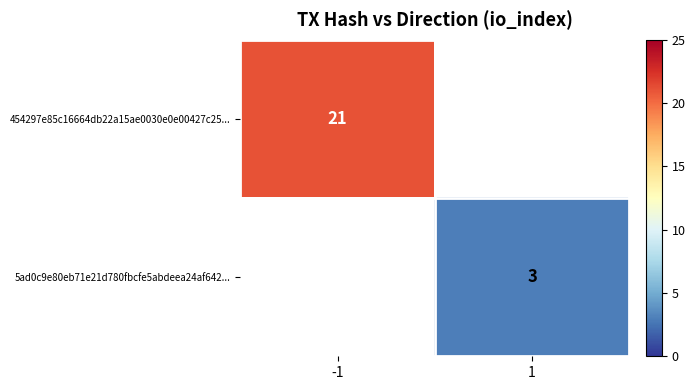

What is the greatest value displayed?

21.0